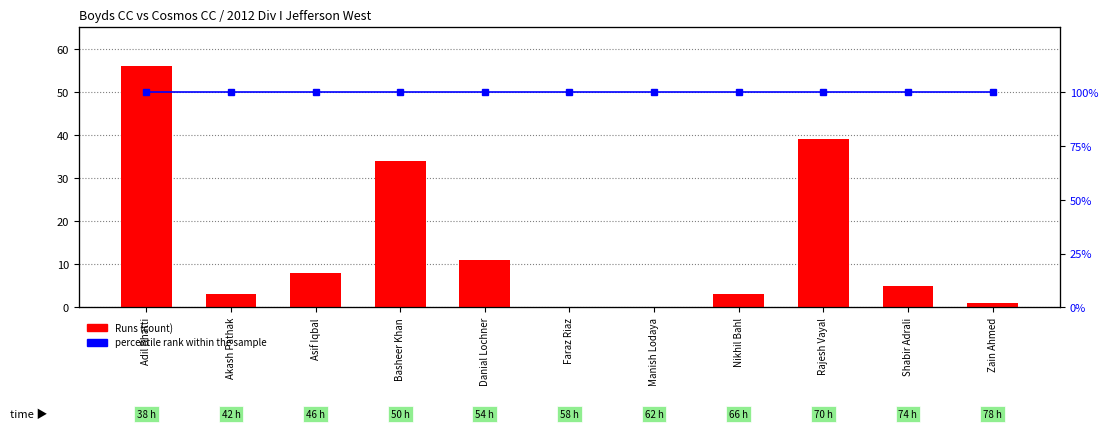

Are the bars horizontal?

No